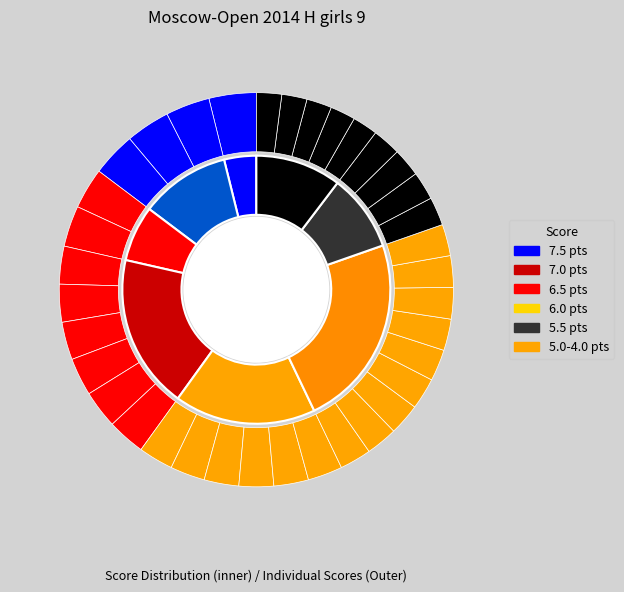

Rank the categories by value from highest to lowest.

Stepanyan Eva, Dashina Sofiia, Sovina Maria, Zavivaeva Emilia, Bondareva Daria, Vostrikova Stanislava, Lebedeva Ulyana, Mironenko Galina, Sitchikhina Milana, Volkova Alina, Kasaeva Sofiia, Tarielashvili Diana, Patokova Viktoriya, Lobanova Milana, Karaseni Ekaterina, Gaer Margarita, Semenova Daria, Parsegyan Ksenia, Alimova Dana, Neronova Ludmila, Bortnikova Maria, Oreshkina Natalia, Ershova Margarita, Platonova Alisa, Prianichnikova Irina, Krupnova Anna, Mustafina Yuliana, Bereda Uliana, Fedoricheva Ekaterina, Zvereva Margarita, Khadzhimba Kristina, Malysheva Valeria, Surovtseva Alisa, Kastanieda Alla, Podovalova Maria, Sosnina Nadezhda